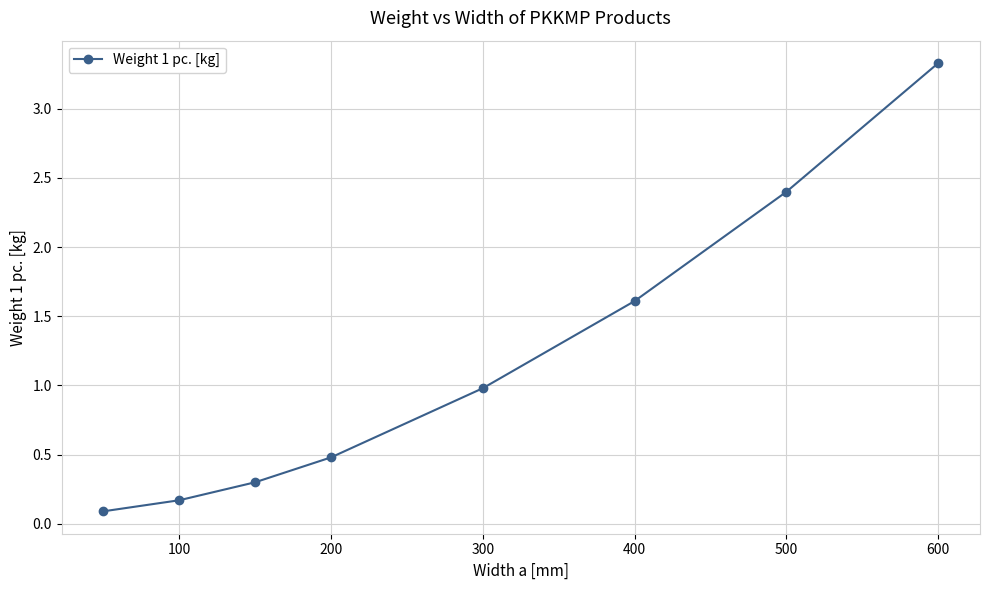

How many categories are shown in the chart?

8